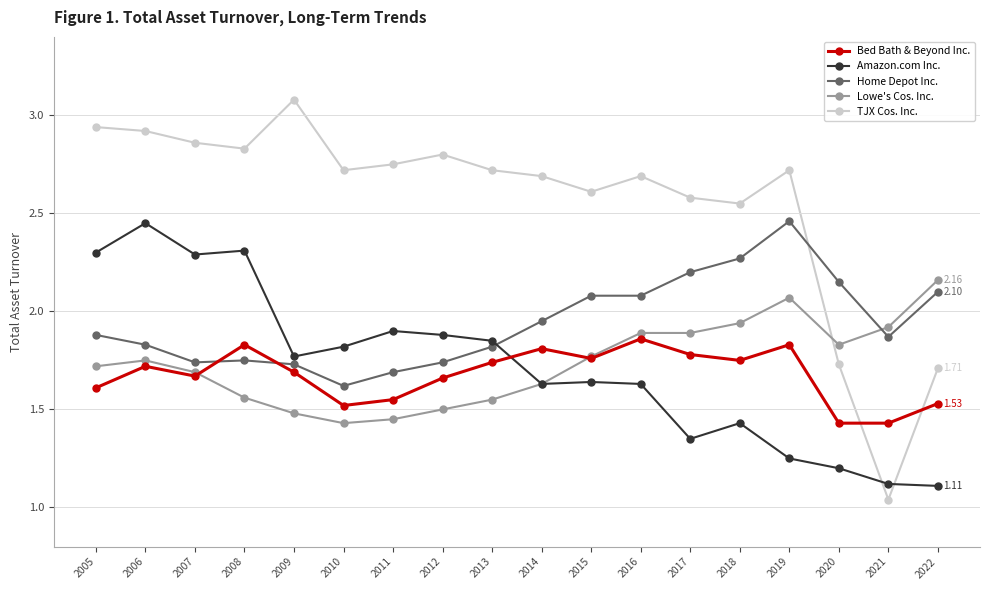

What is the difference between the highest and lowest values at 2018?

1.1